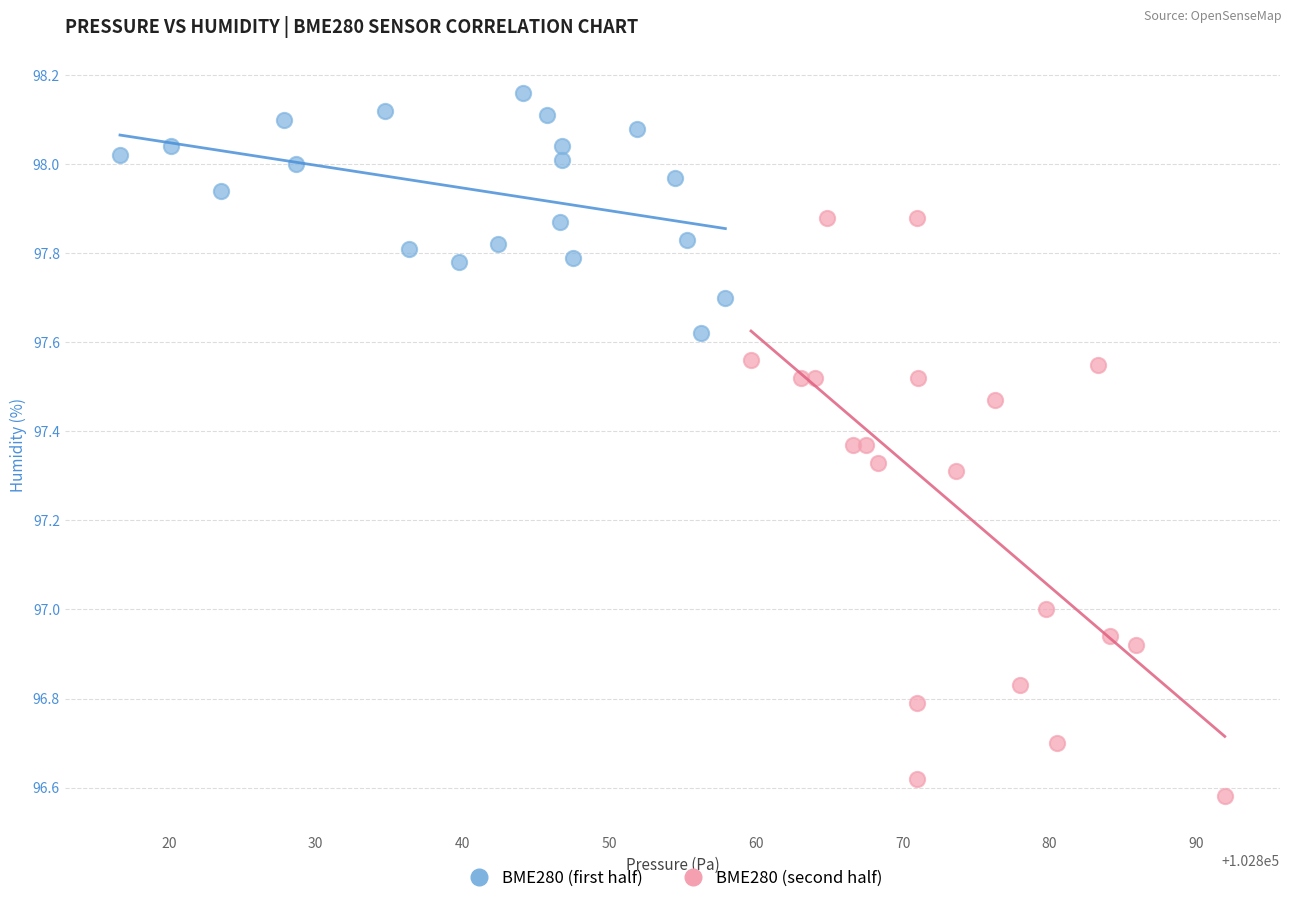

What are all the series names shown in the legend?

BME280 (first half), BME280 (second half)